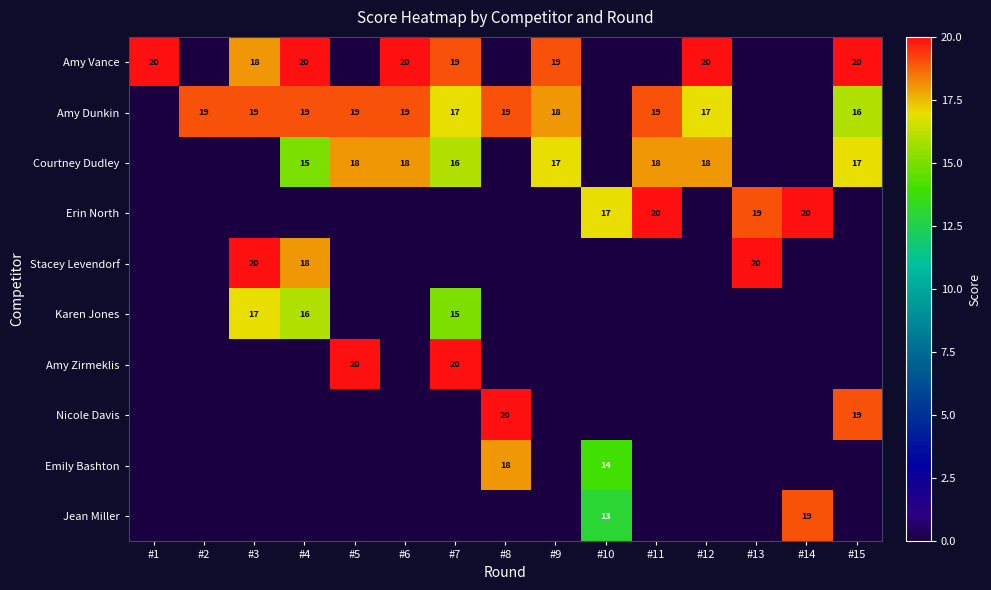

At which category is the sum across all series the highest?

#4